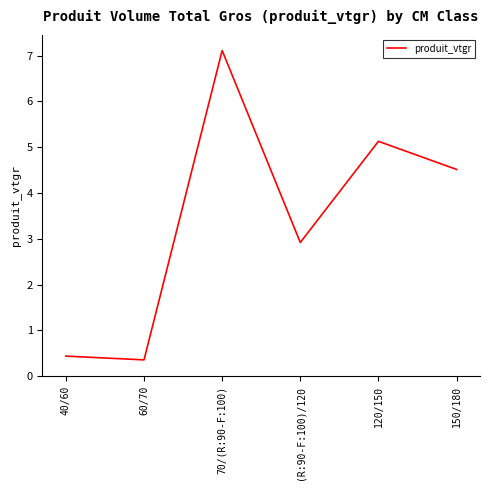

How many lines are shown in the chart?

1